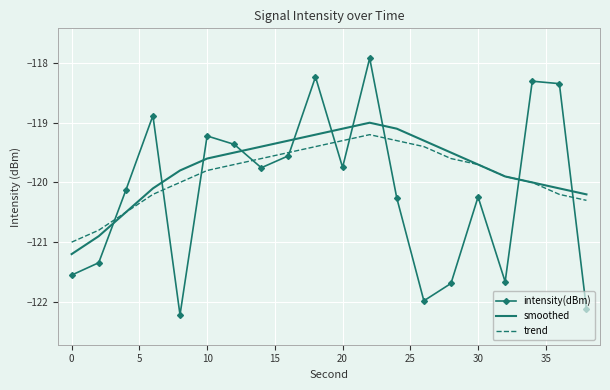

What is the maximum value shown in the chart?

-117.9